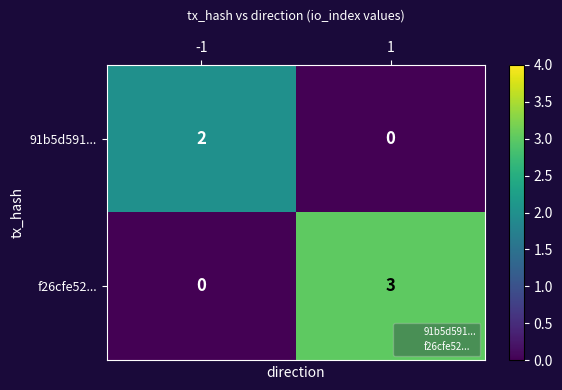

Is it true that f26cfe52... equals -2 at -1?

False